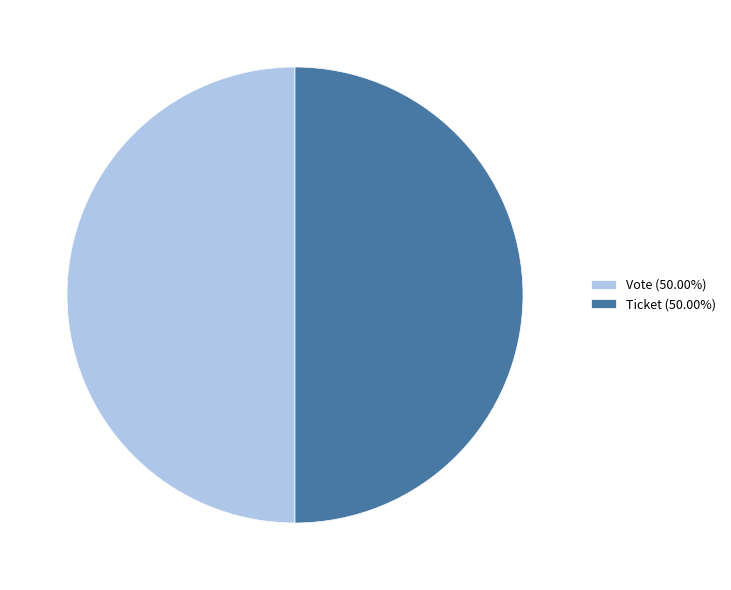

Do Ticket (50.00%) and Vote (50.00%) together represent more than half of the pie?

Yes